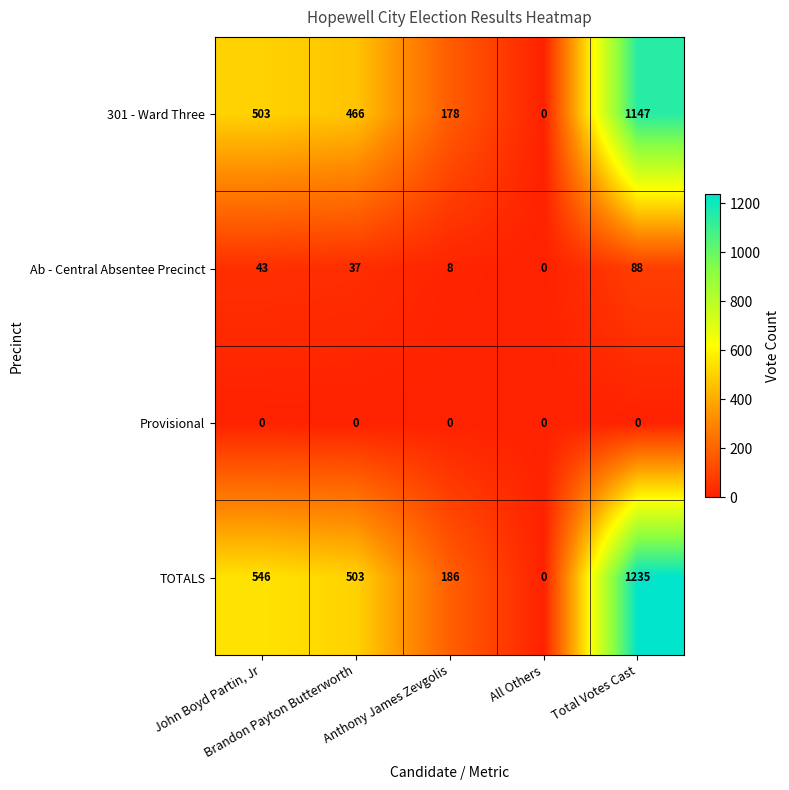

What is the greatest value displayed?

1235